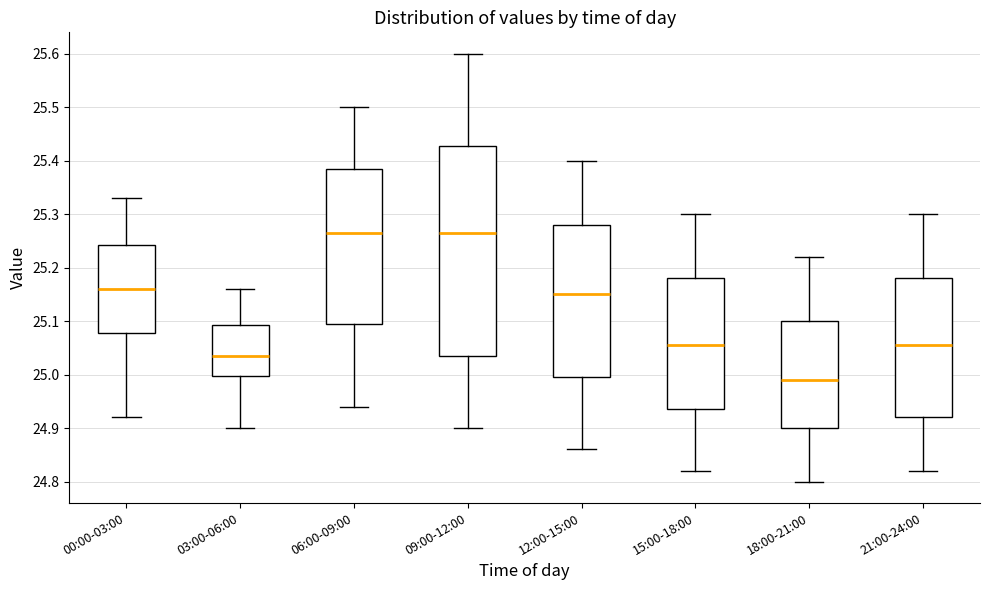

Where does the upper whisker of the box for 09:00-12:00 end on the y-axis? The values are not printed on the chart, so give them approximately, as read against the axis.

25.60